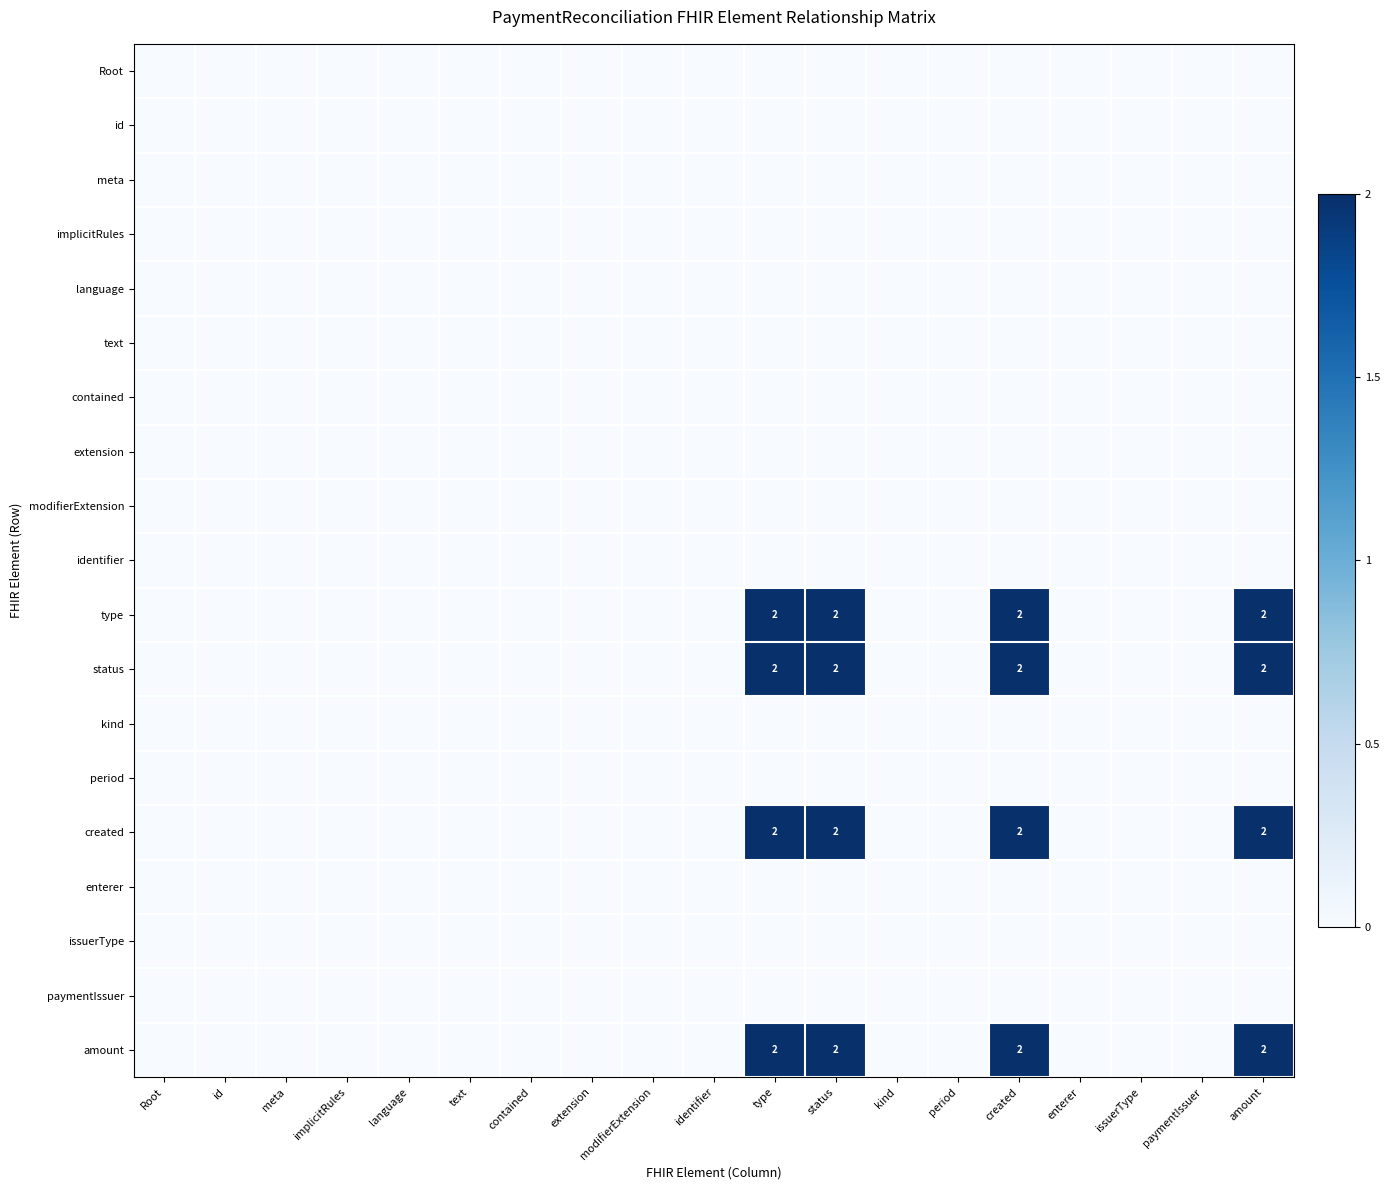

The value of implicitRules at paymentIssuer is 0. True or false?

True